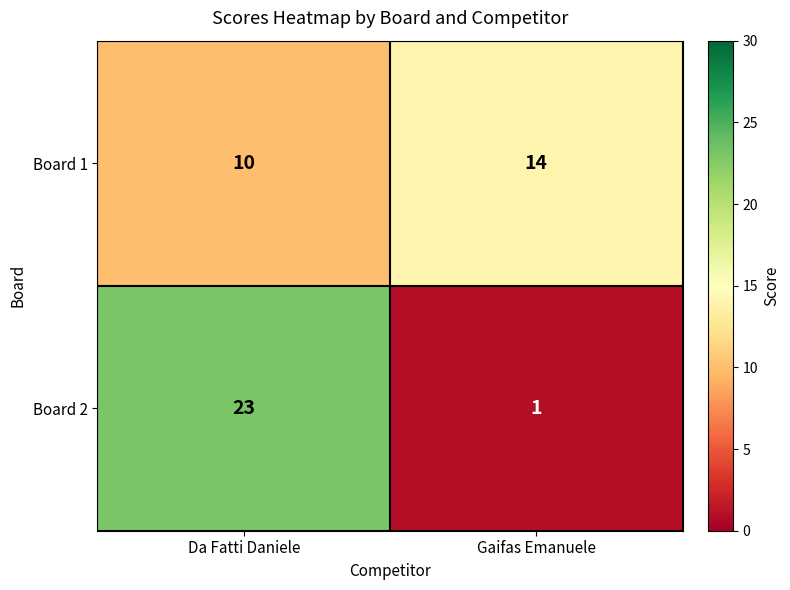

List the series in order of their peak value, lowest first.

Board 1, Board 2